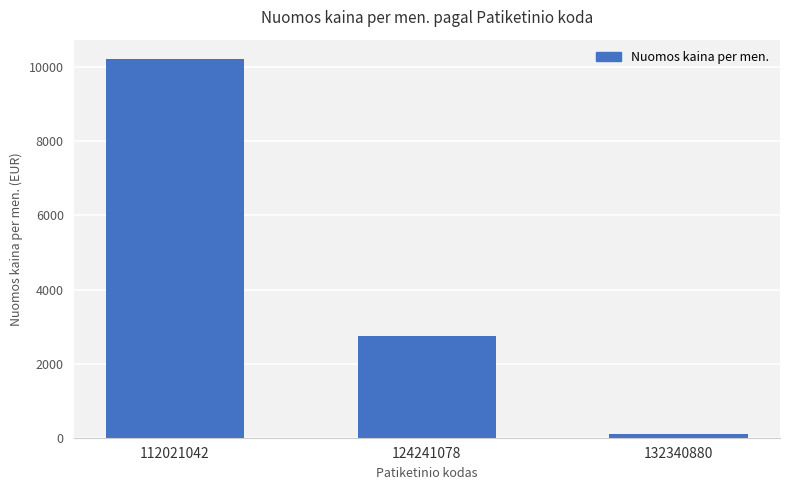

Rank the categories by value from highest to lowest.

112021042, 124241078, 132340880